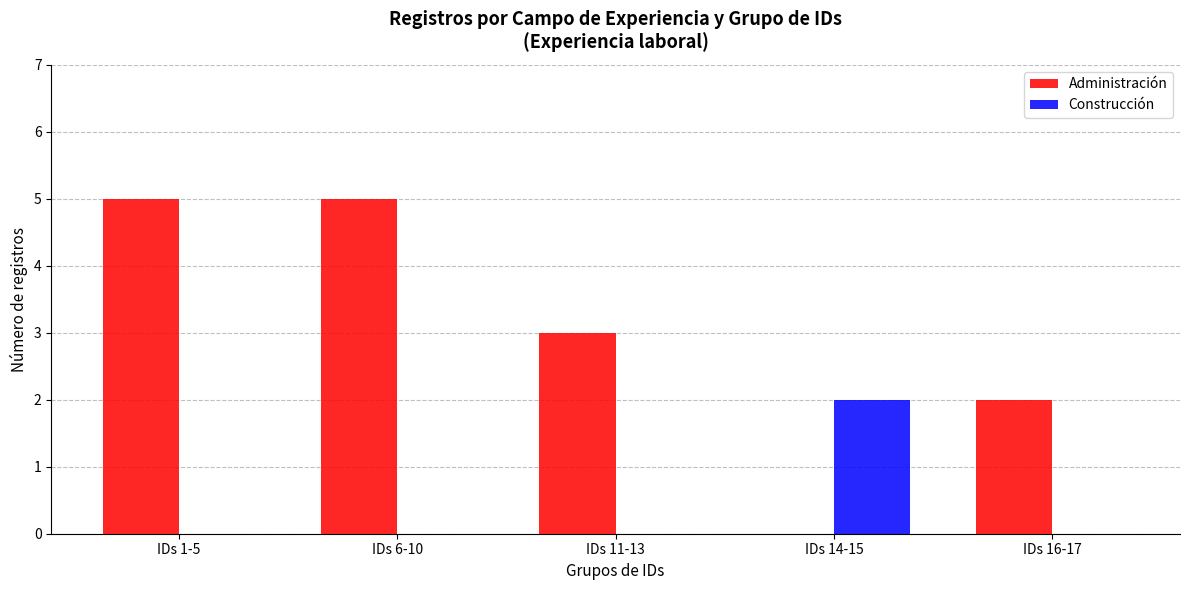

What is the sum of all Administración values?

15